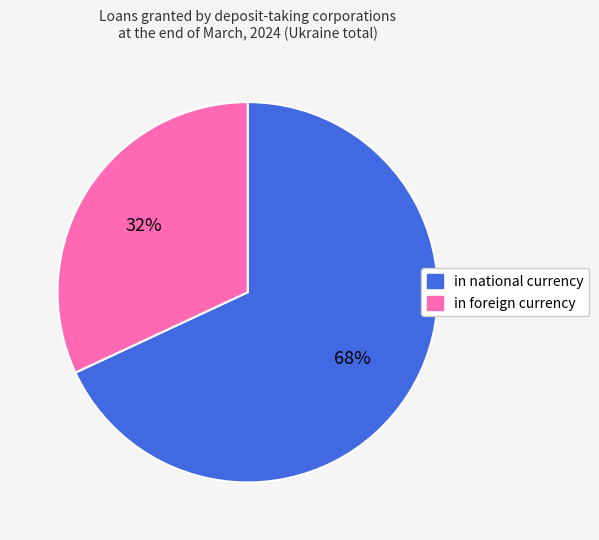

True or false: in foreign currency accounts for 32% of the total.

True